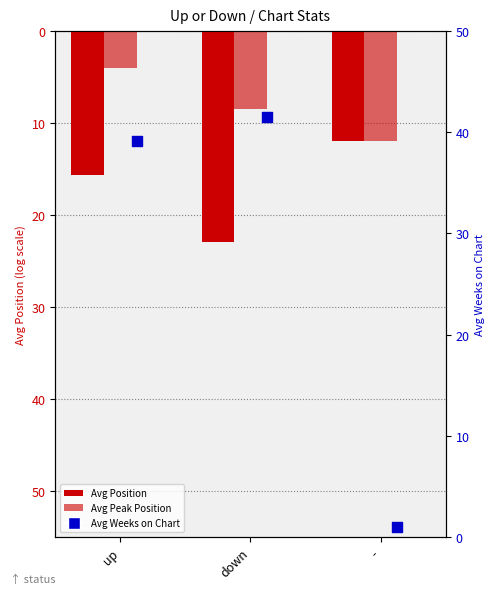

At how many categories does at least one series exceed 23?

2